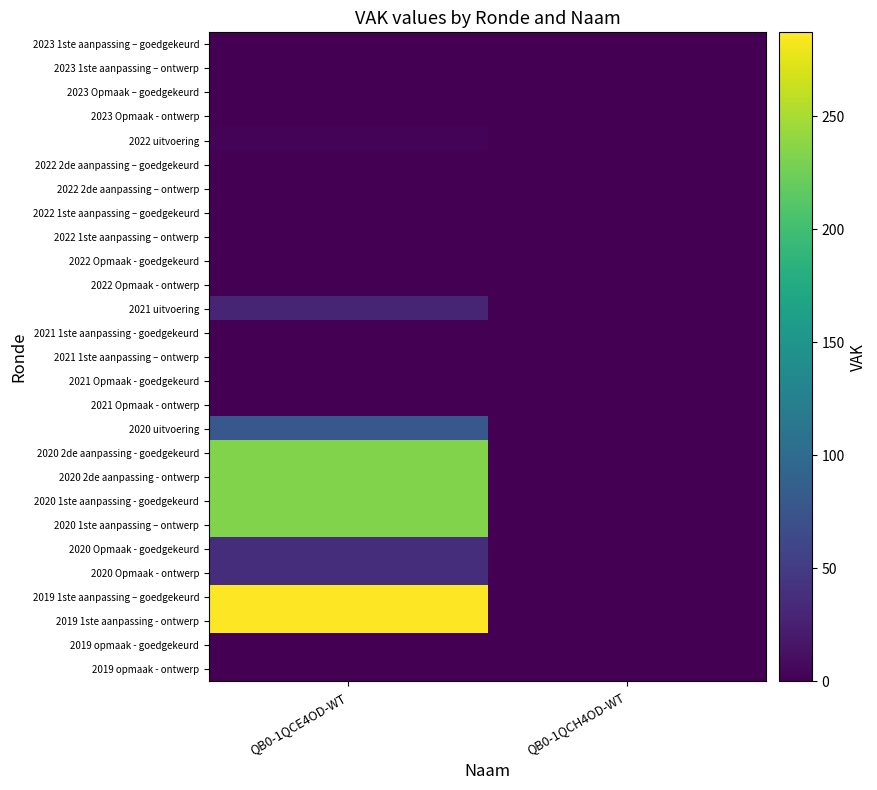

Reading left to right, what are all the values shown in this chart?

2023 1ste aanpassing – goedgekeurd: QB0-1QCE4OD-WT=0	QB0-1QCH4OD-WT=0
2023 1ste aanpassing – ontwerp: QB0-1QCE4OD-WT=0	QB0-1QCH4OD-WT=0
2023 Opmaak – goedgekeurd: QB0-1QCE4OD-WT=0	QB0-1QCH4OD-WT=0
2023 Opmaak - ontwerp: QB0-1QCE4OD-WT=0	QB0-1QCH4OD-WT=0
2022 uitvoering: QB0-1QCE4OD-WT=3	QB0-1QCH4OD-WT=0
2022 2de aanpassing – goedgekeurd: QB0-1QCE4OD-WT=0	QB0-1QCH4OD-WT=0
2022 2de aanpassing – ontwerp: QB0-1QCE4OD-WT=0	QB0-1QCH4OD-WT=0
2022 1ste aanpassing – goedgekeurd: QB0-1QCE4OD-WT=0	QB0-1QCH4OD-WT=0
2022 1ste aanpassing – ontwerp: QB0-1QCE4OD-WT=0	QB0-1QCH4OD-WT=0
2022 Opmaak - goedgekeurd: QB0-1QCE4OD-WT=0	QB0-1QCH4OD-WT=0
2022 Opmaak - ontwerp: QB0-1QCE4OD-WT=0	QB0-1QCH4OD-WT=0
2021 uitvoering: QB0-1QCE4OD-WT=30	QB0-1QCH4OD-WT=0
2021 1ste aanpassing - goedgekeurd: QB0-1QCE4OD-WT=0	QB0-1QCH4OD-WT=0
2021 1ste aanpassing – ontwerp: QB0-1QCE4OD-WT=0	QB0-1QCH4OD-WT=0
2021 Opmaak - goedgekeurd: QB0-1QCE4OD-WT=0	QB0-1QCH4OD-WT=0
2021 Opmaak - ontwerp: QB0-1QCE4OD-WT=0	QB0-1QCH4OD-WT=0
2020 uitvoering: QB0-1QCE4OD-WT=78	QB0-1QCH4OD-WT=0
2020 2de aanpassing - goedgekeurd: QB0-1QCE4OD-WT=233	QB0-1QCH4OD-WT=0
2020 2de aanpassing - ontwerp: QB0-1QCE4OD-WT=233	QB0-1QCH4OD-WT=0
2020 1ste aanpassing - goedgekeurd: QB0-1QCE4OD-WT=233	QB0-1QCH4OD-WT=0
2020 1ste aanpassing – ontwerp: QB0-1QCE4OD-WT=233	QB0-1QCH4OD-WT=0
2020 Opmaak - goedgekeurd: QB0-1QCE4OD-WT=37	QB0-1QCH4OD-WT=0
2020 Opmaak - ontwerp: QB0-1QCE4OD-WT=37	QB0-1QCH4OD-WT=0
2019 1ste aanpassing – goedgekeurd: QB0-1QCE4OD-WT=287	QB0-1QCH4OD-WT=0
2019 1ste aanpassing - ontwerp: QB0-1QCE4OD-WT=287	QB0-1QCH4OD-WT=0
2019 opmaak - goedgekeurd: QB0-1QCE4OD-WT=0	QB0-1QCH4OD-WT=0
2019 opmaak - ontwerp: QB0-1QCE4OD-WT=0	QB0-1QCH4OD-WT=0